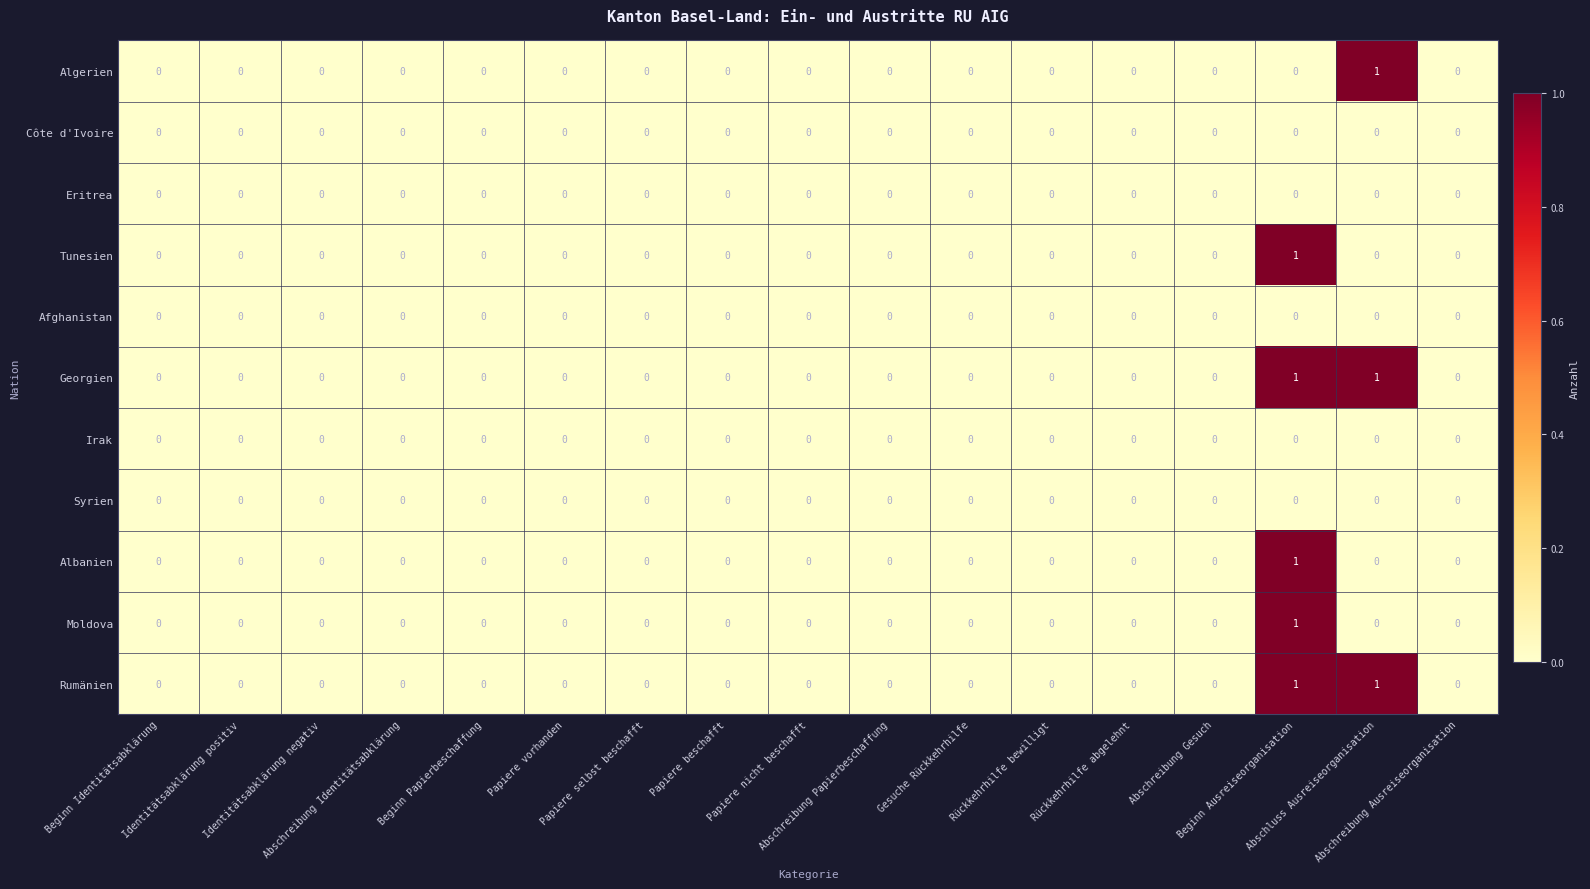

Count the number of categories in the chart.

17